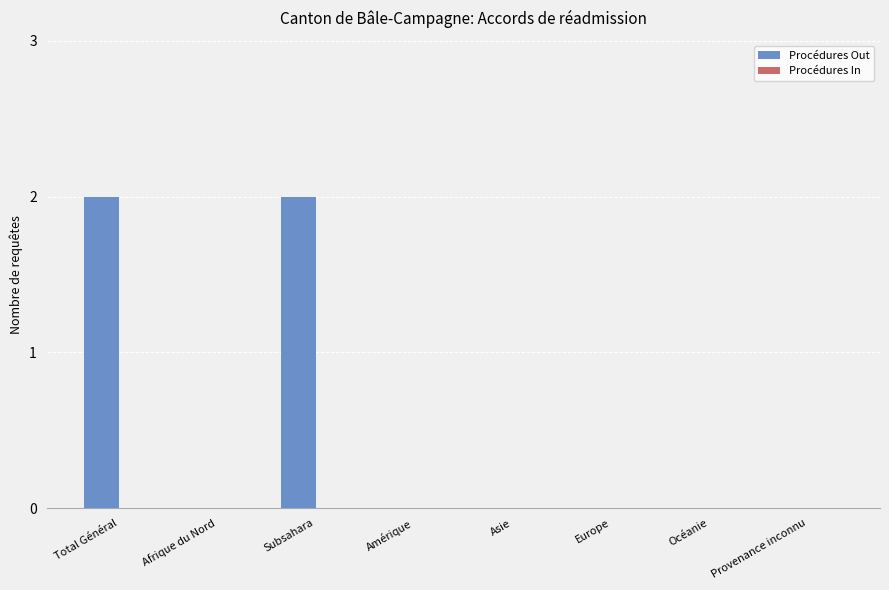

True or false: the data shows 0 at Europe.

True